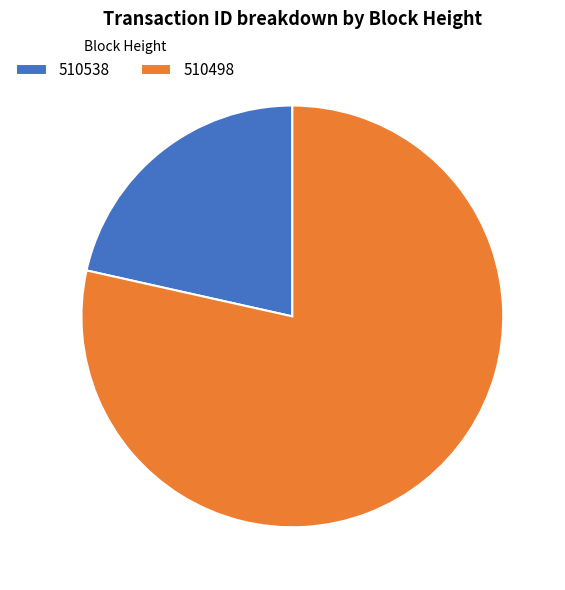

What is the smallest slice in the pie chart?

510538